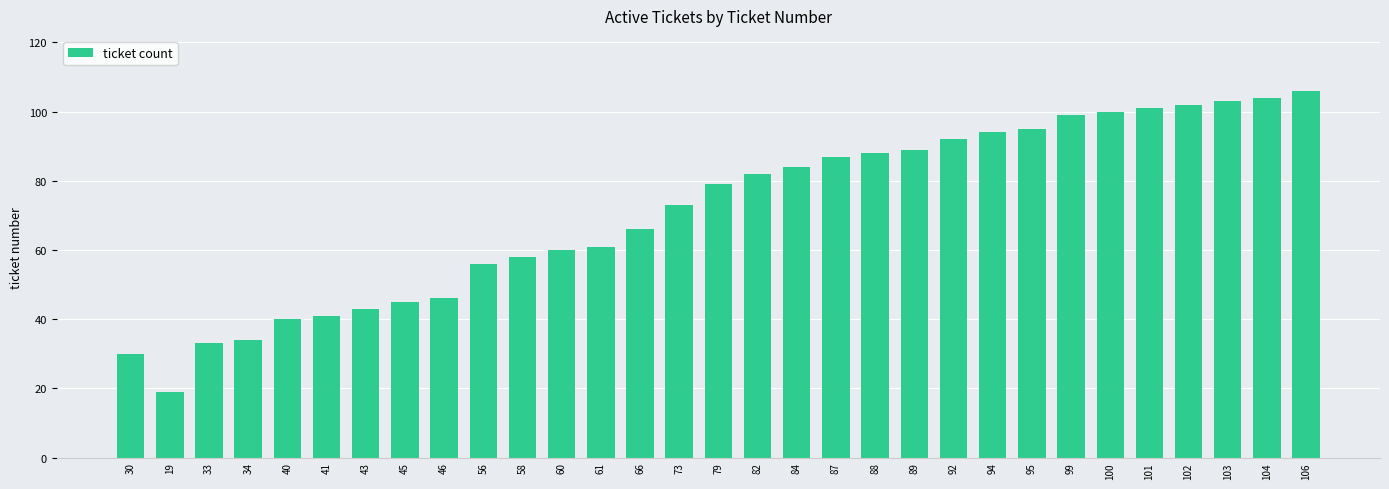

List the labels in order of value, smallest first.

19, 30, 33, 34, 40, 41, 43, 45, 46, 56, 58, 60, 61, 66, 73, 79, 82, 84, 87, 88, 89, 92, 94, 95, 99, 100, 101, 102, 103, 104, 106